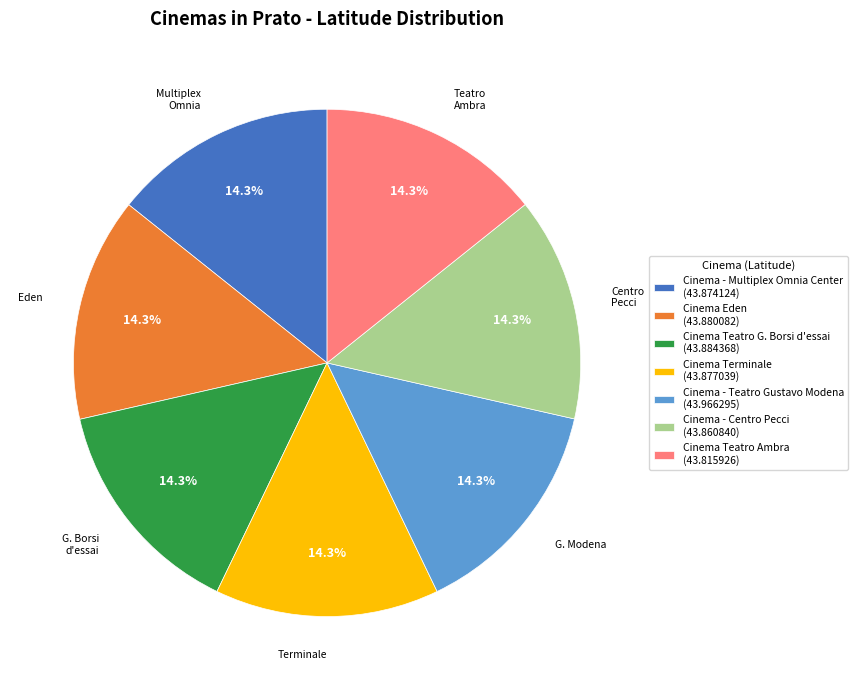

True or false: Cinema Teatro Ambra accounts for 27% of the total.

False